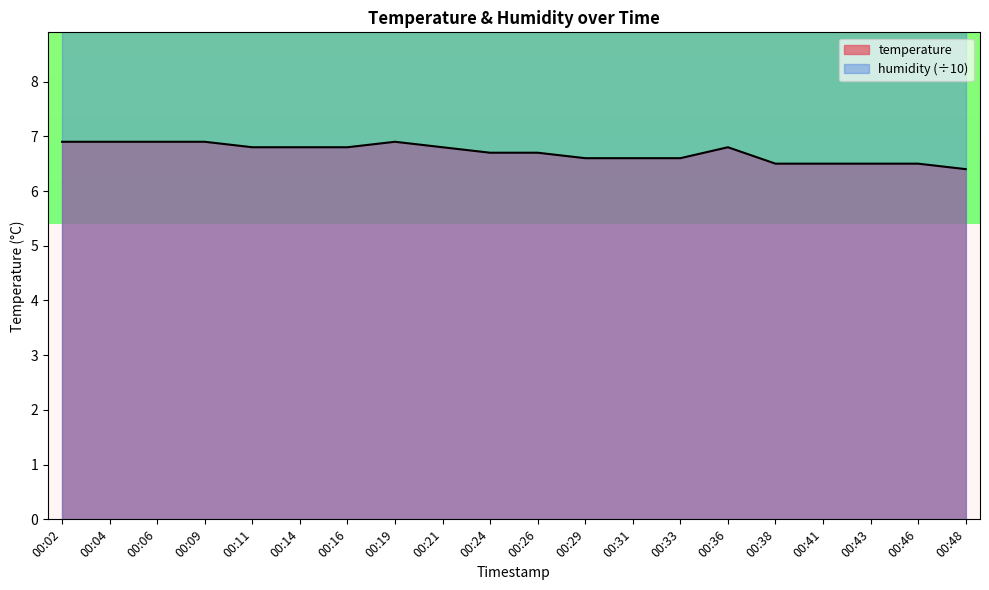

Which category has the highest value across all series?

00:02